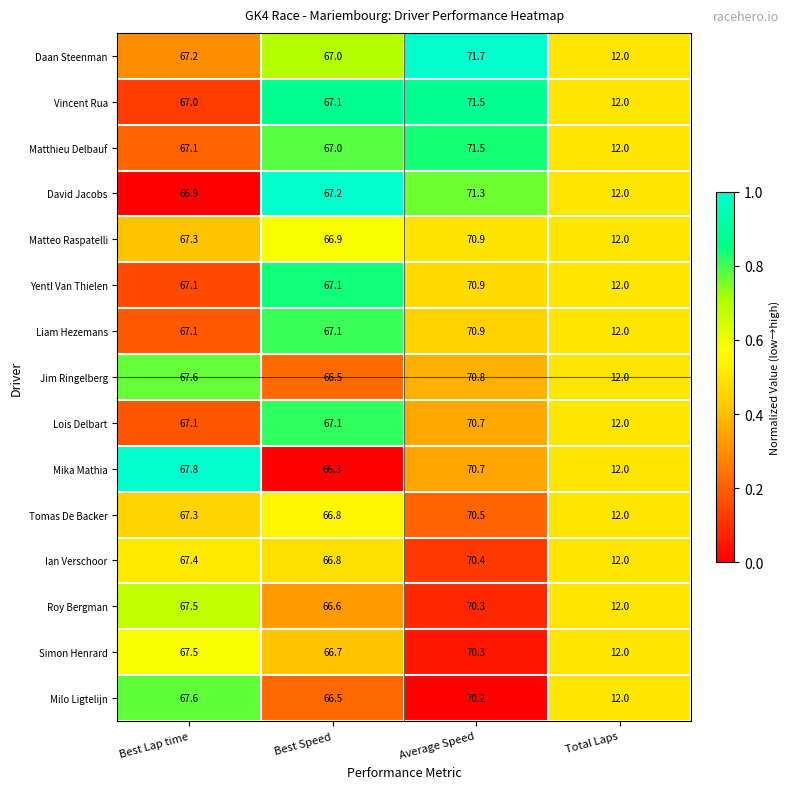

What is the difference between the maximum and second lowest values in the Tomas De Backer series?

3.7